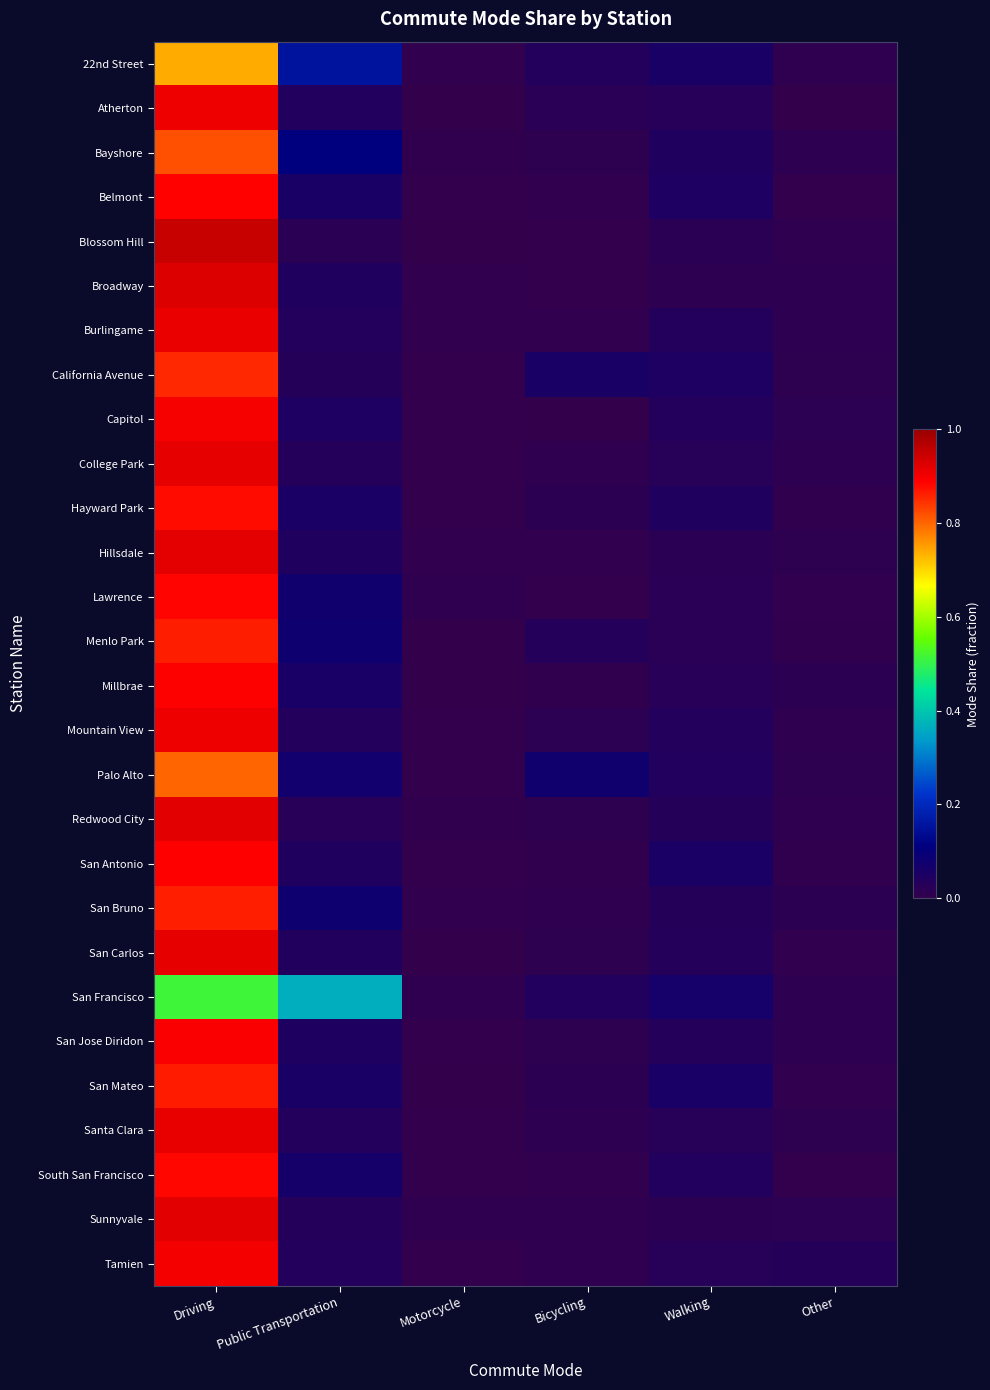

Which series has the largest total across all categories?

Millbrae